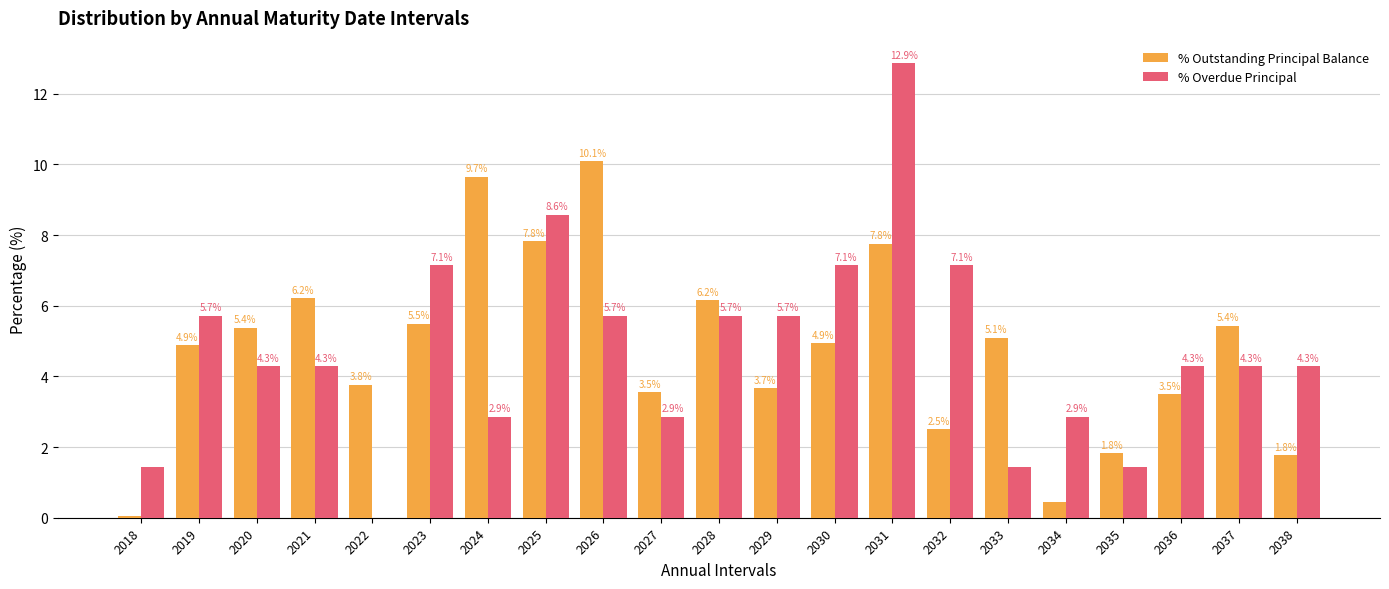

Which category has the highest value in the % Outstanding Principal Balance series?

2026